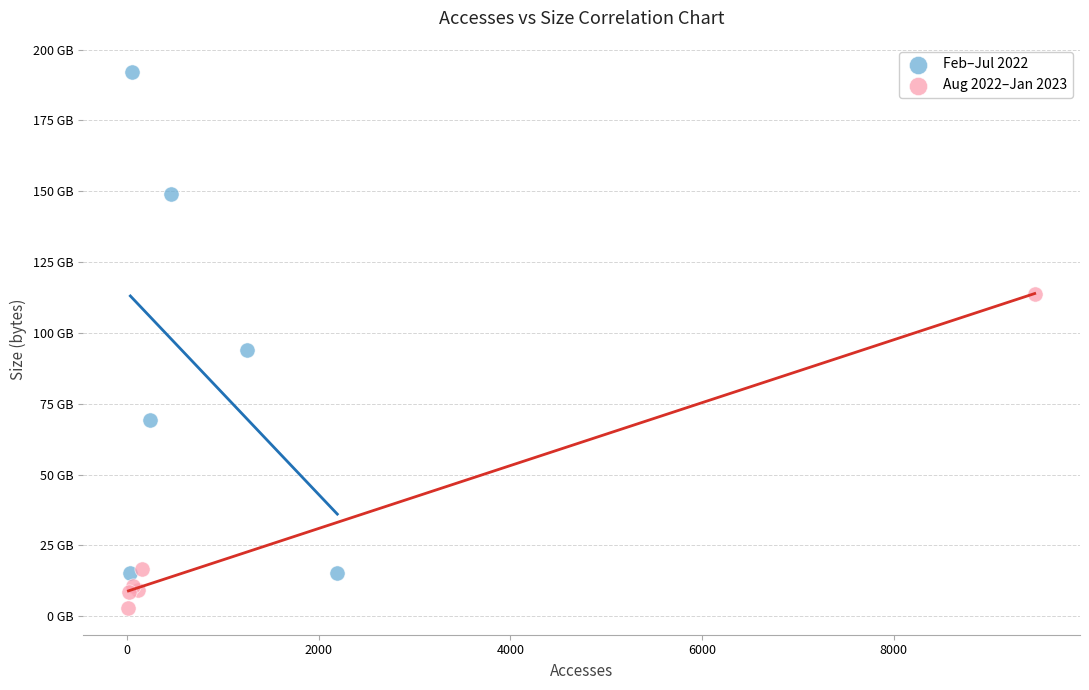

What are all the series names shown in the legend?

Feb–Jul 2022, Aug 2022–Jan 2023